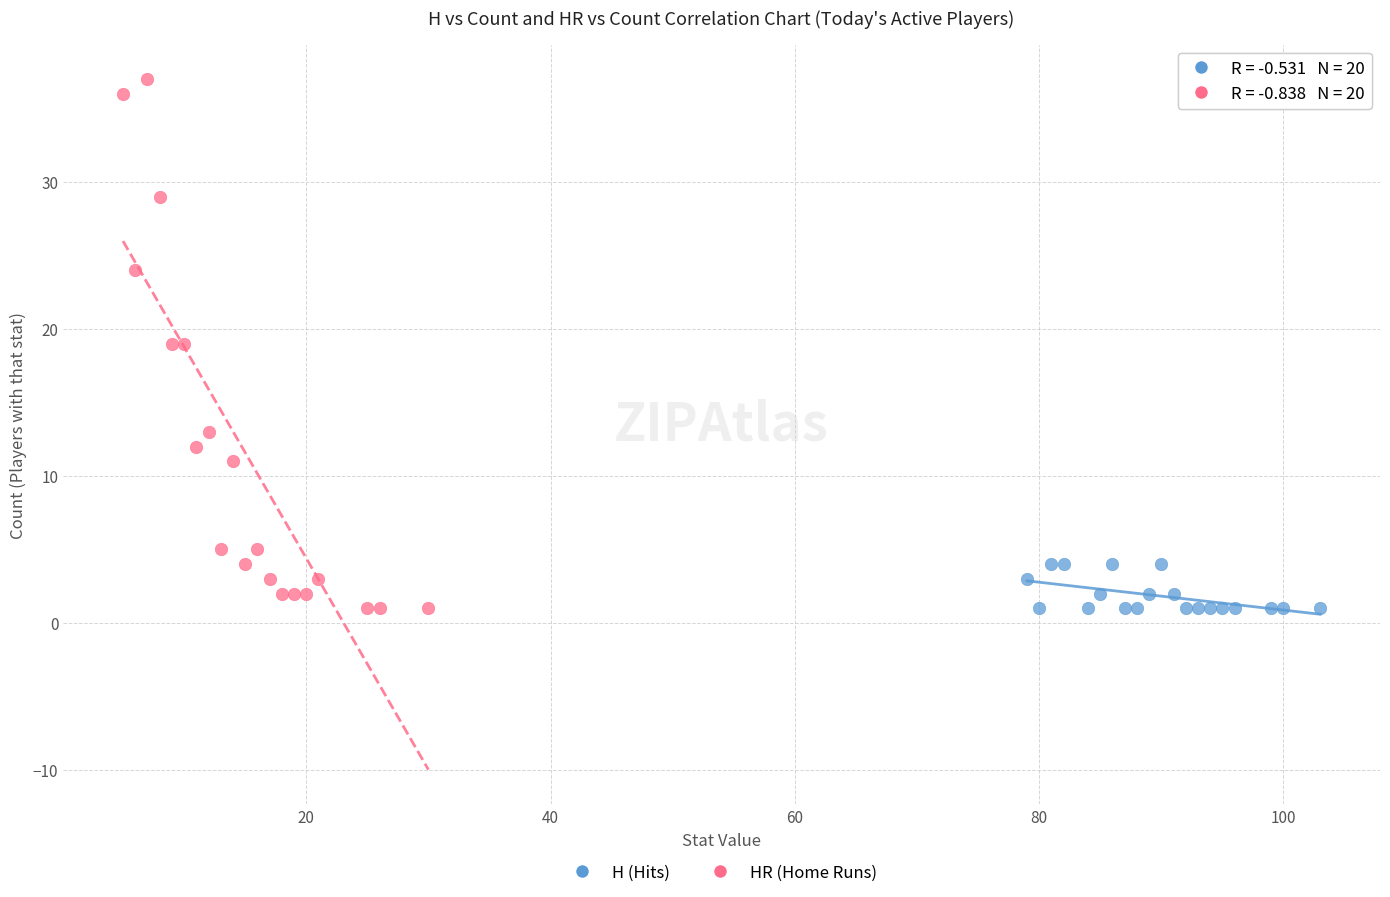

Which series contains the highest Y value?

HR (Home Runs)